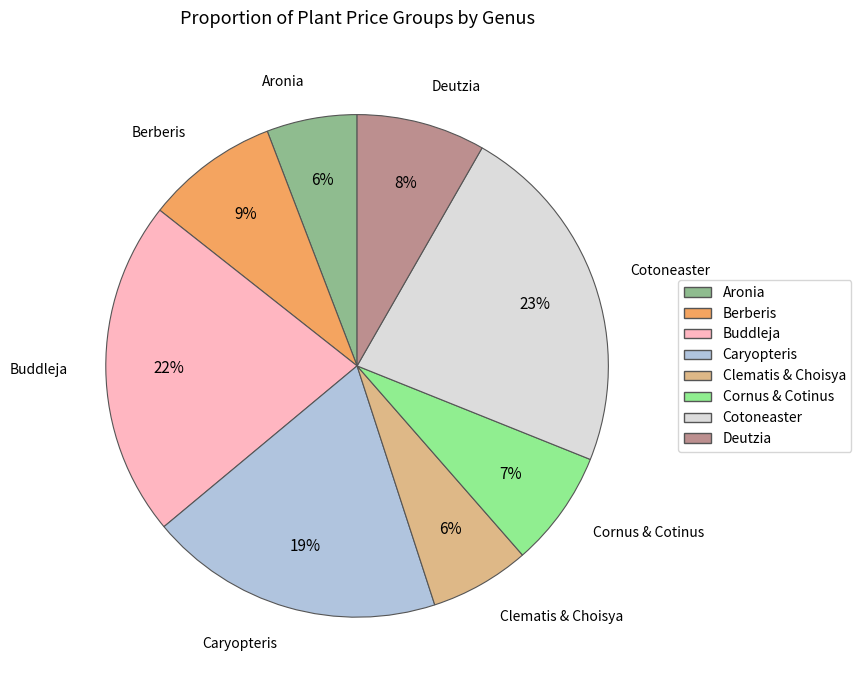

Does Caryopteris represent more than half of the total?

No